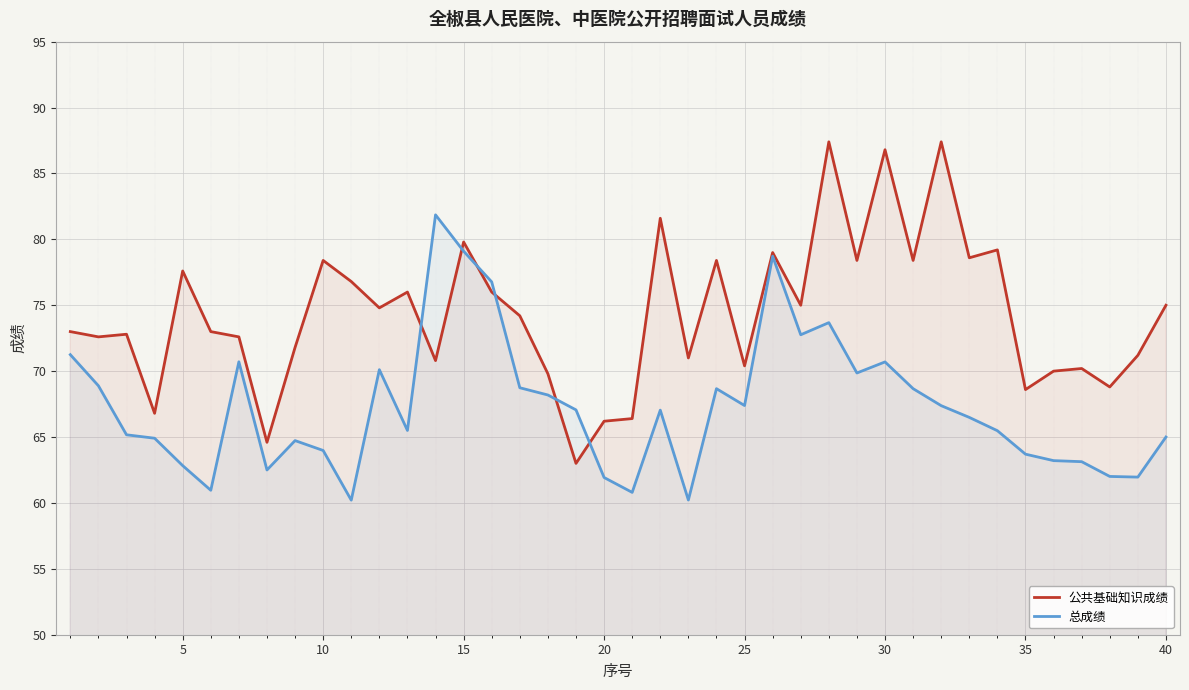

List the series in order of their peak value, lowest first.

总成绩, 公共基础知识成绩